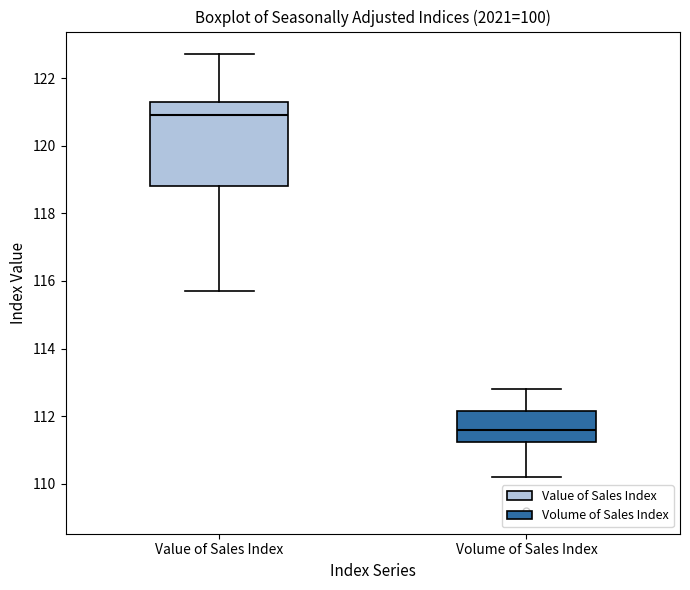

Reading left to right, read every box against the y-axis: the position of its median line, the range the box covers, and the ends of its whiskers. The values are not printed on the chart, so give them approximately, as read against the axis.

Value of Sales Index: median 121.0, box 118.8 to 121.4, whiskers 115.8 to 122.8
Volume of Sales Index: median 111.6, box 111.2 to 112.2, whiskers 110.2 to 112.8